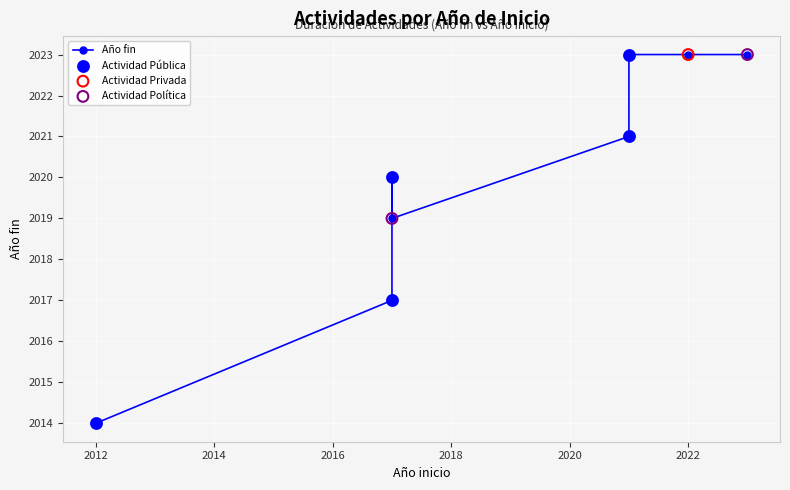

Which has a higher value, 2017 or 2023?

2023